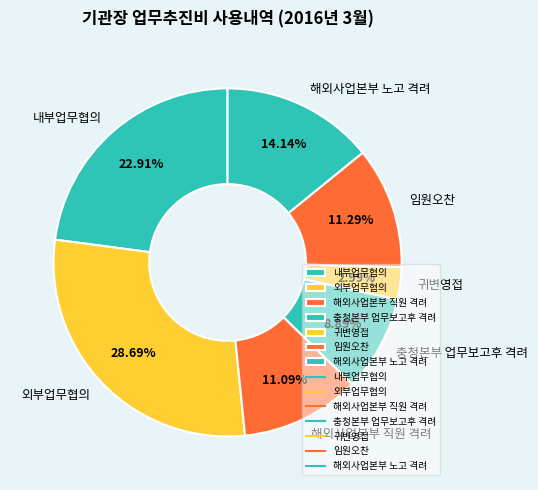

To the nearest percent, what is the combined percentage of 외부업무협의 and 충청본부 업무보고후 격려?

38%